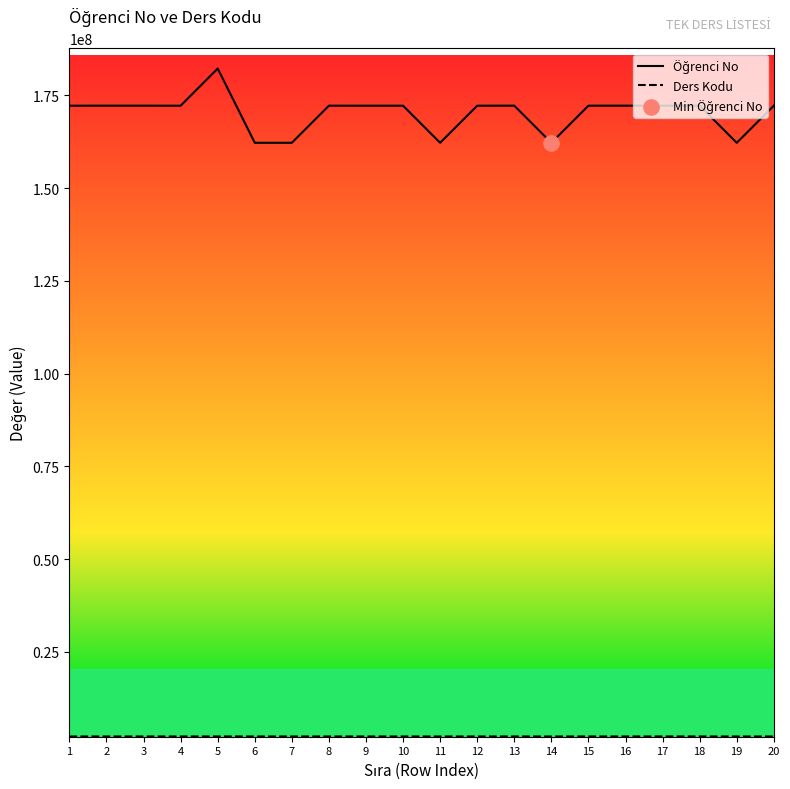

At which category is the sum across all series the highest?

5